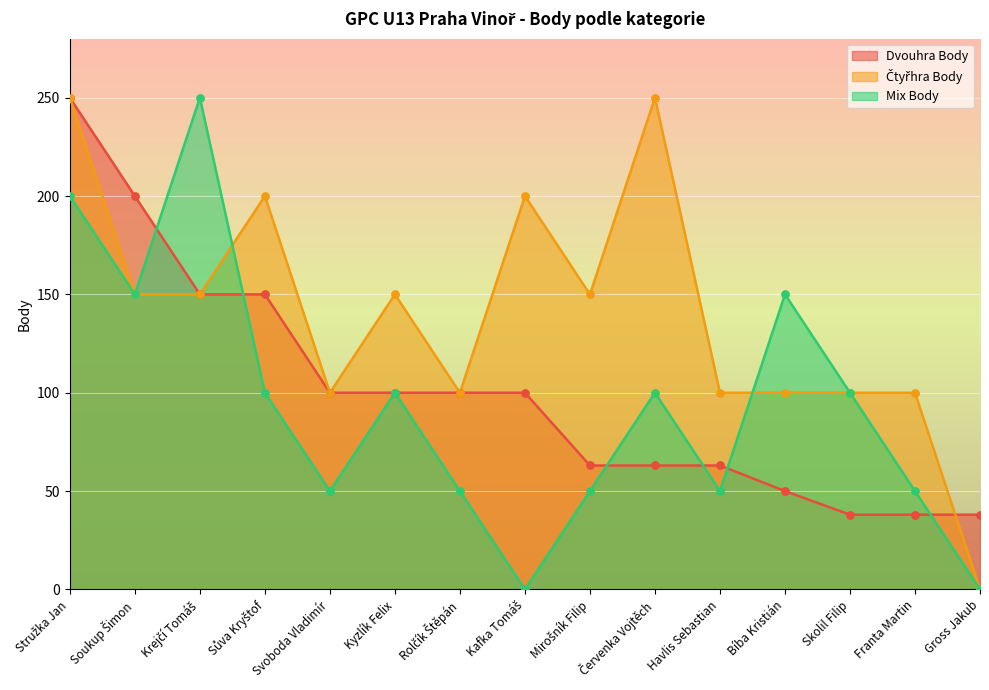

Which series has the widest spread of Y values?

Čtyřhra Body